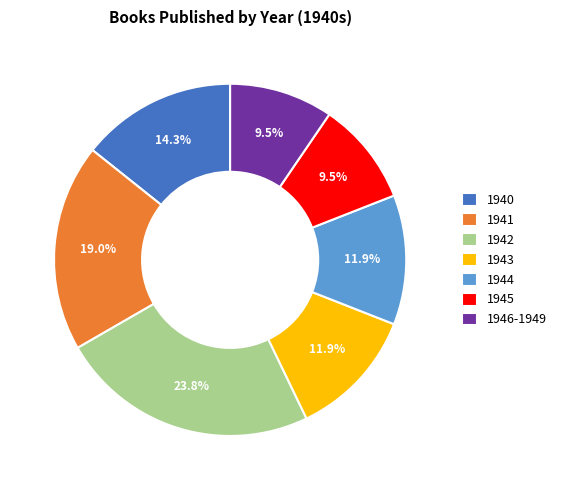

Count the number of slices in the pie.

7